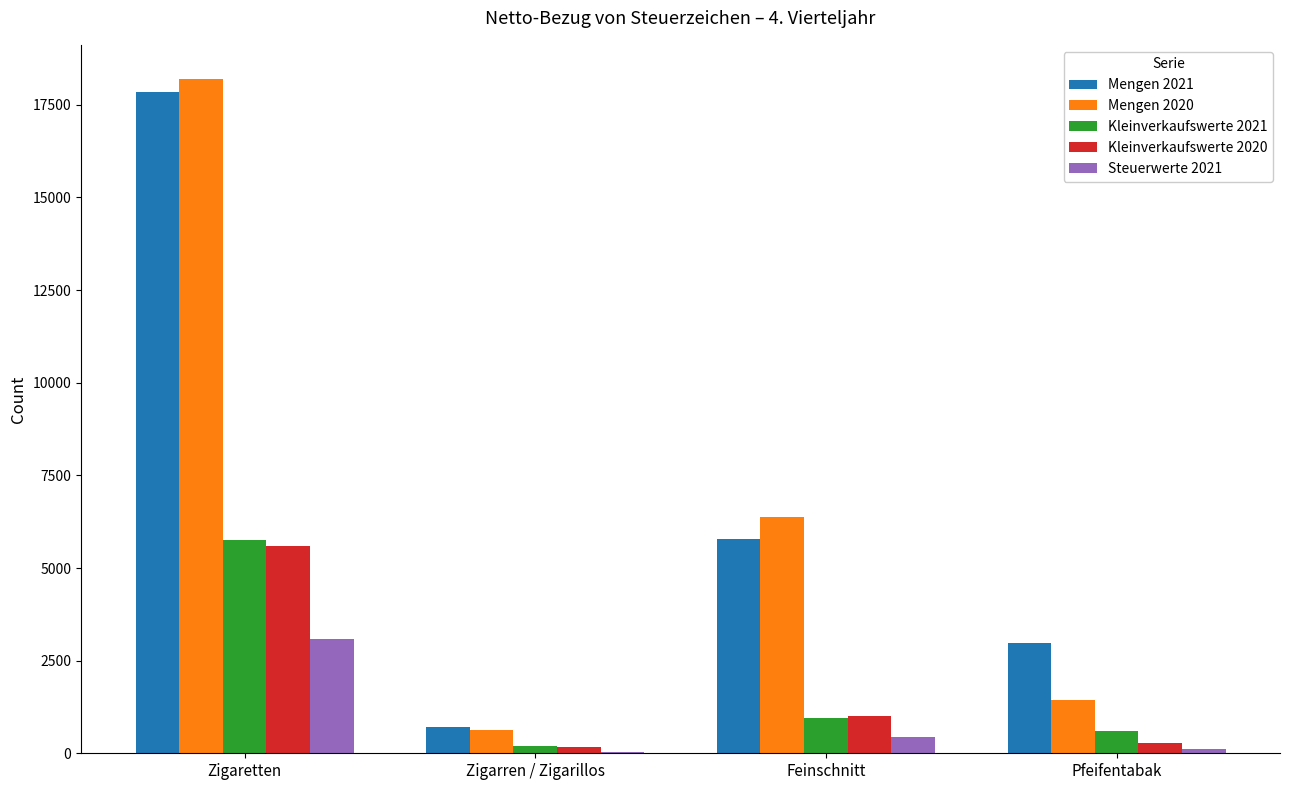

At which label does Mengen 2020 first exceed 6366?

Zigaretten